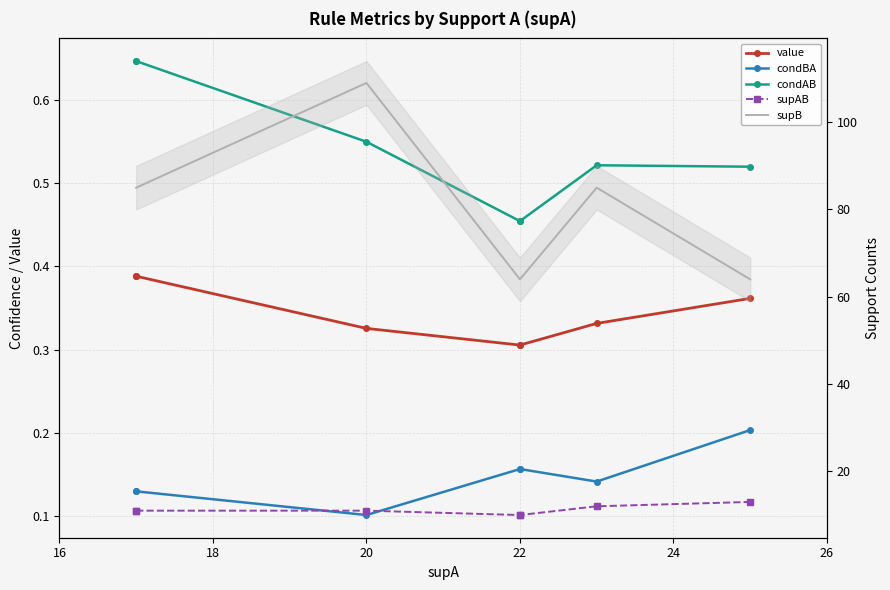

True or false: value has more than 2 interior local peaks.

False